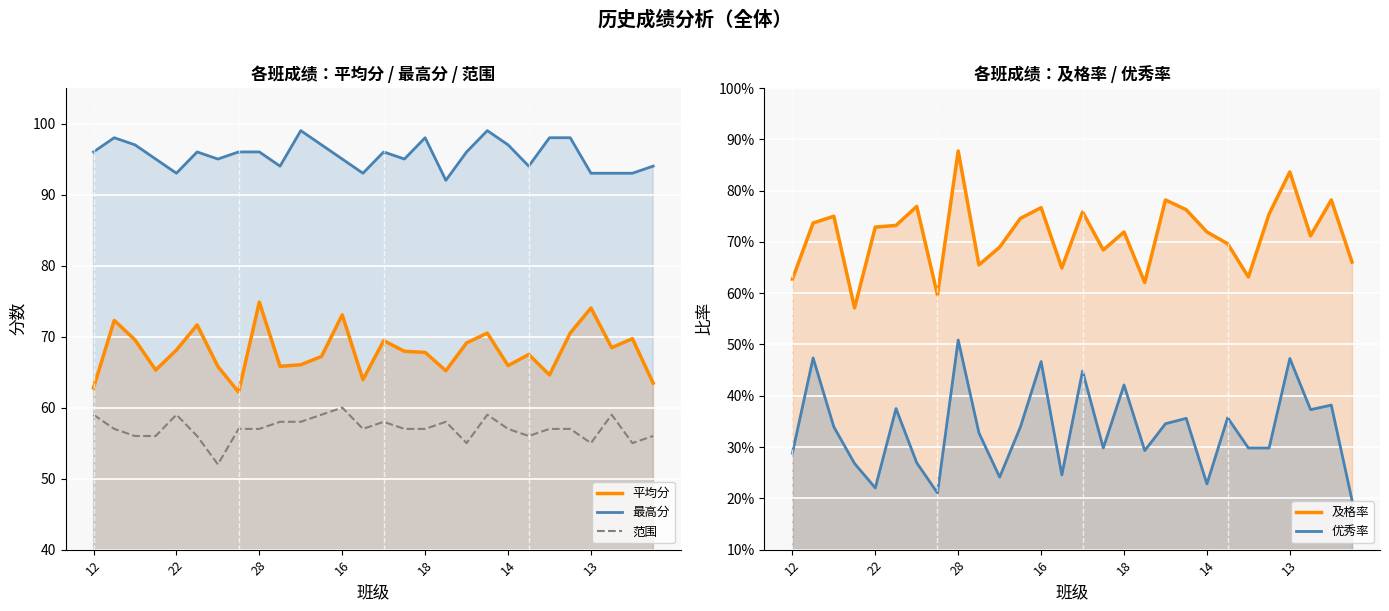

What is the label of the 16th point from the left?

15